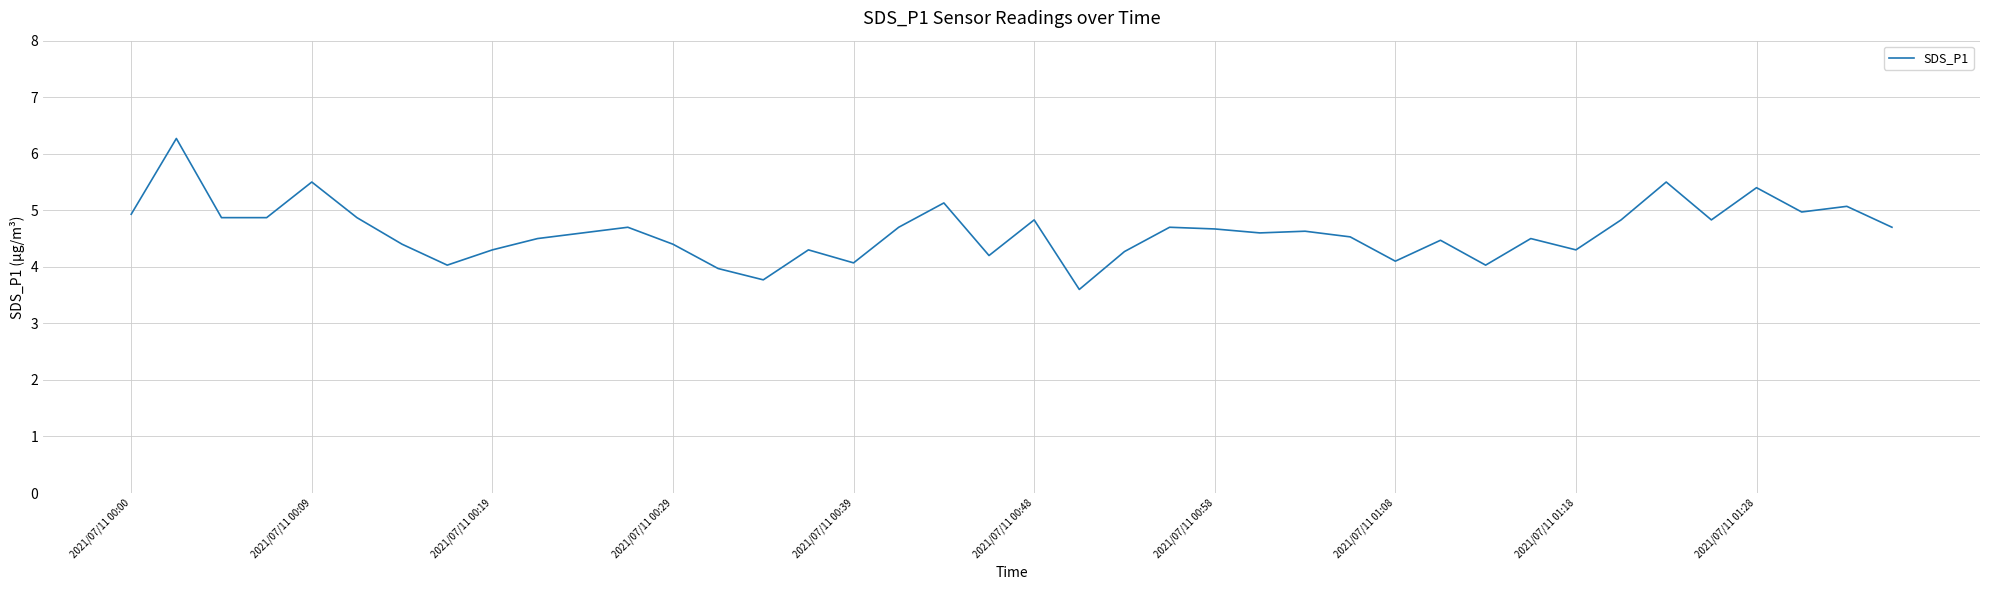

What is the minimum value shown in the chart?

3.6